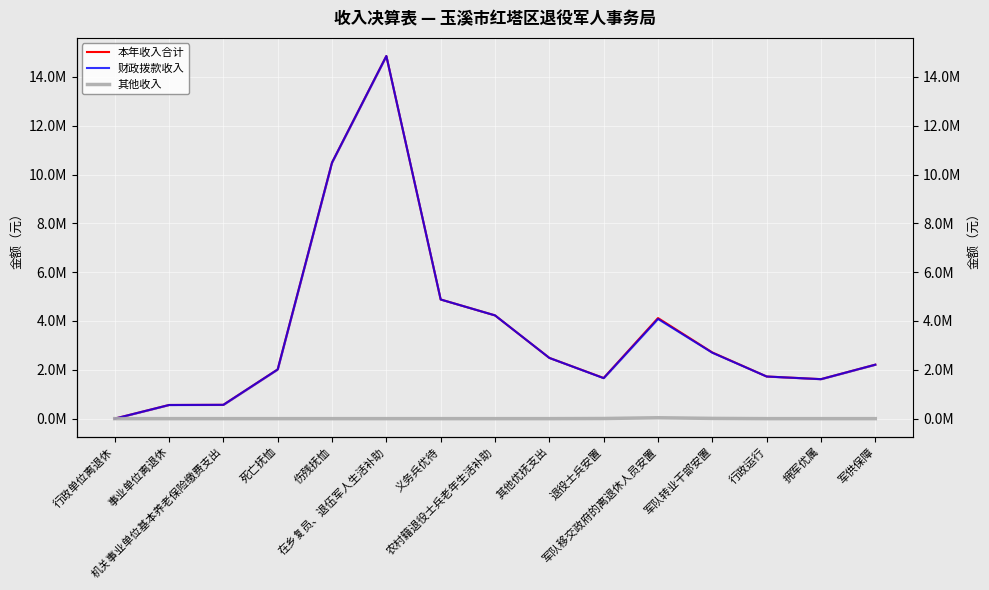

How many categories are shown in the chart?

15